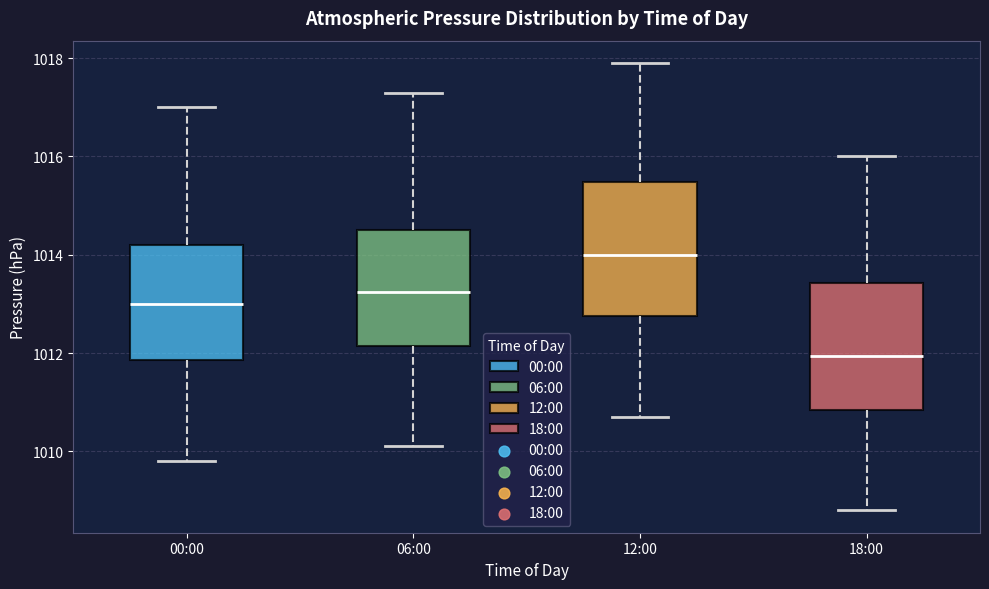

Which box has the lowest median line?

18:00